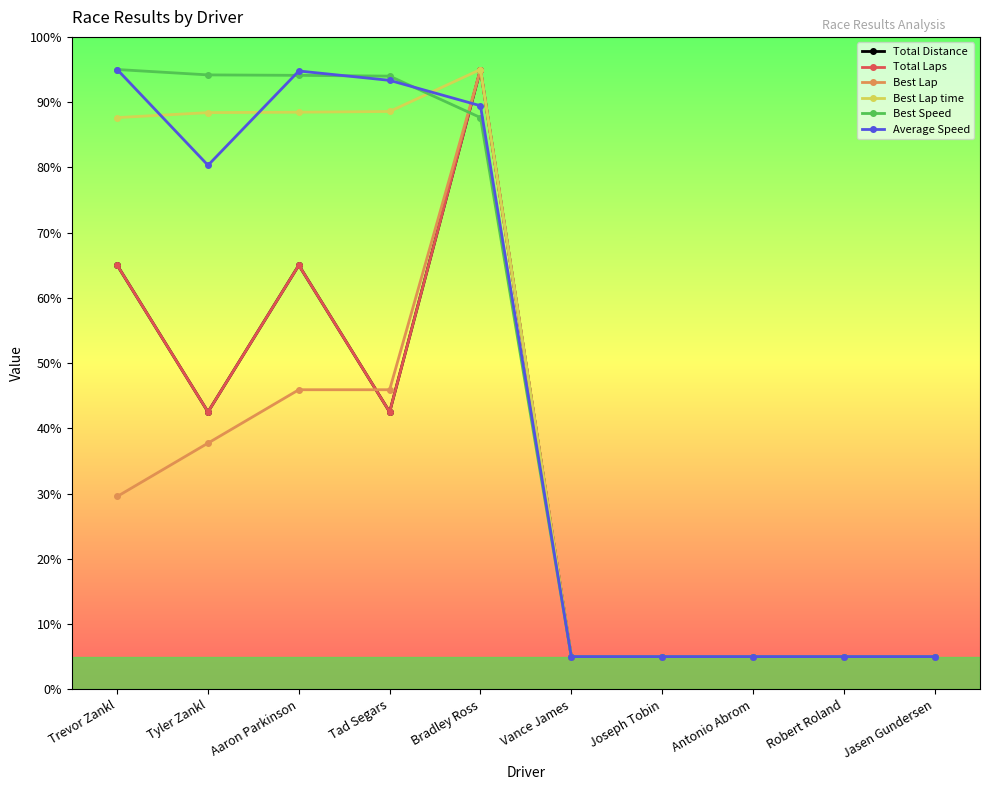

What is the label of the 6th point from the right?

Bradley Ross